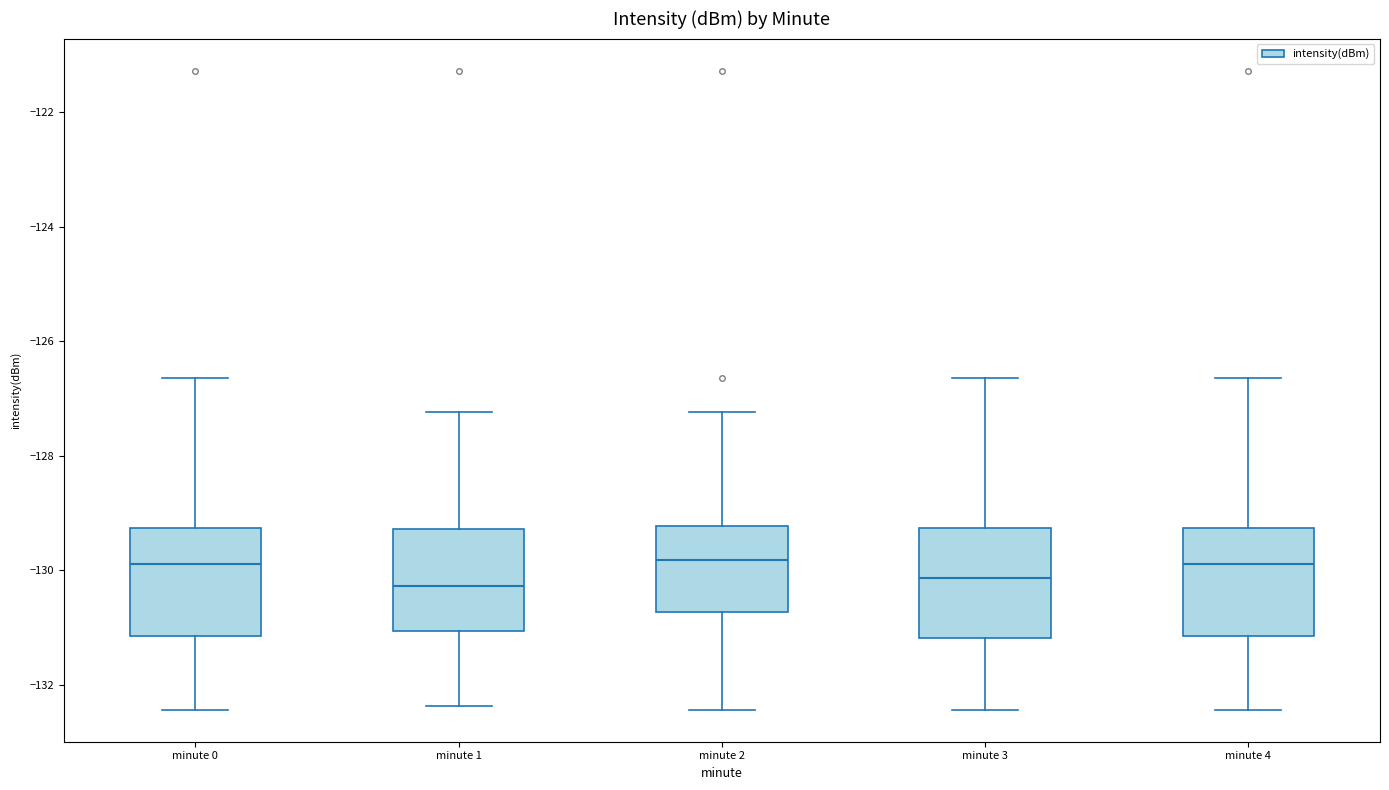

Reading left to right, read every box against the y-axis: the position of its median line, the range the box covers, and the ends of its whiskers. The values are not printed on the chart, so give them approximately, as read against the axis.

minute 0: median -129.8, box -131.2 to -129.2, whiskers -132.4 to -126.6
minute 1: median -130.2, box -131.0 to -129.2, whiskers -132.4 to -127.2
minute 2: median -129.8, box -130.8 to -129.2, whiskers -132.4 to -127.2
minute 3: median -130.2, box -131.2 to -129.2, whiskers -132.4 to -126.6
minute 4: median -129.8, box -131.2 to -129.2, whiskers -132.4 to -126.6